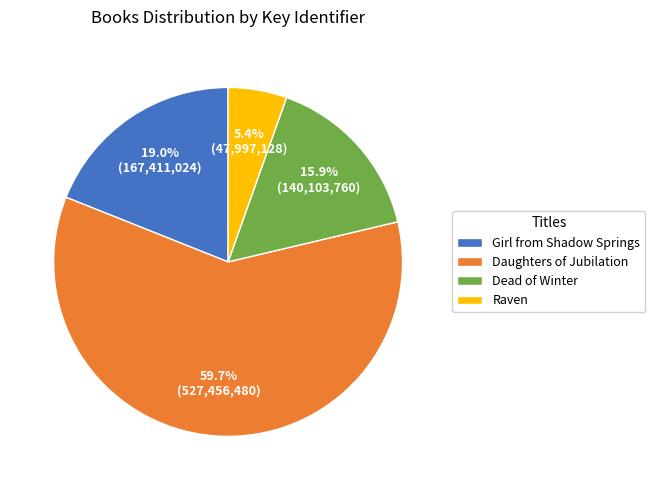

Which slice is the largest?

Daughters of Jubilation